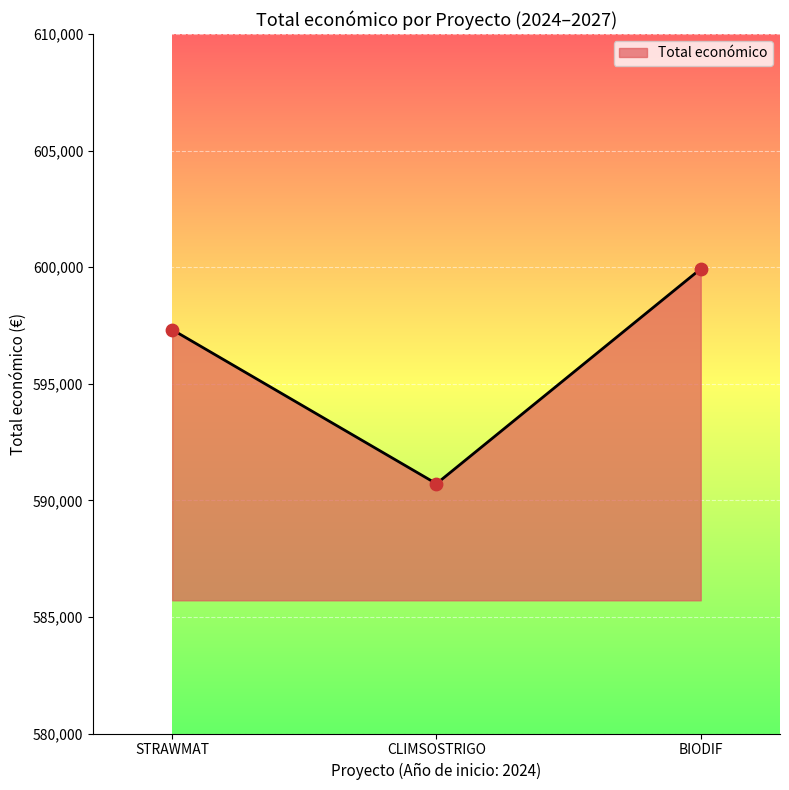

Between STRAWMAT and CLIMSOSTRIGO, which is larger?

STRAWMAT